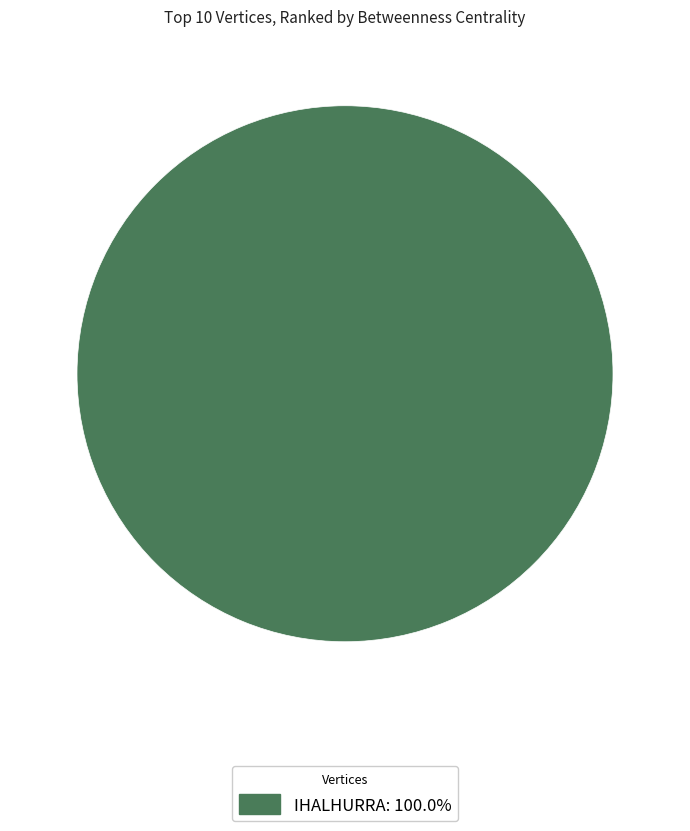

Count the number of slices in the pie.

1